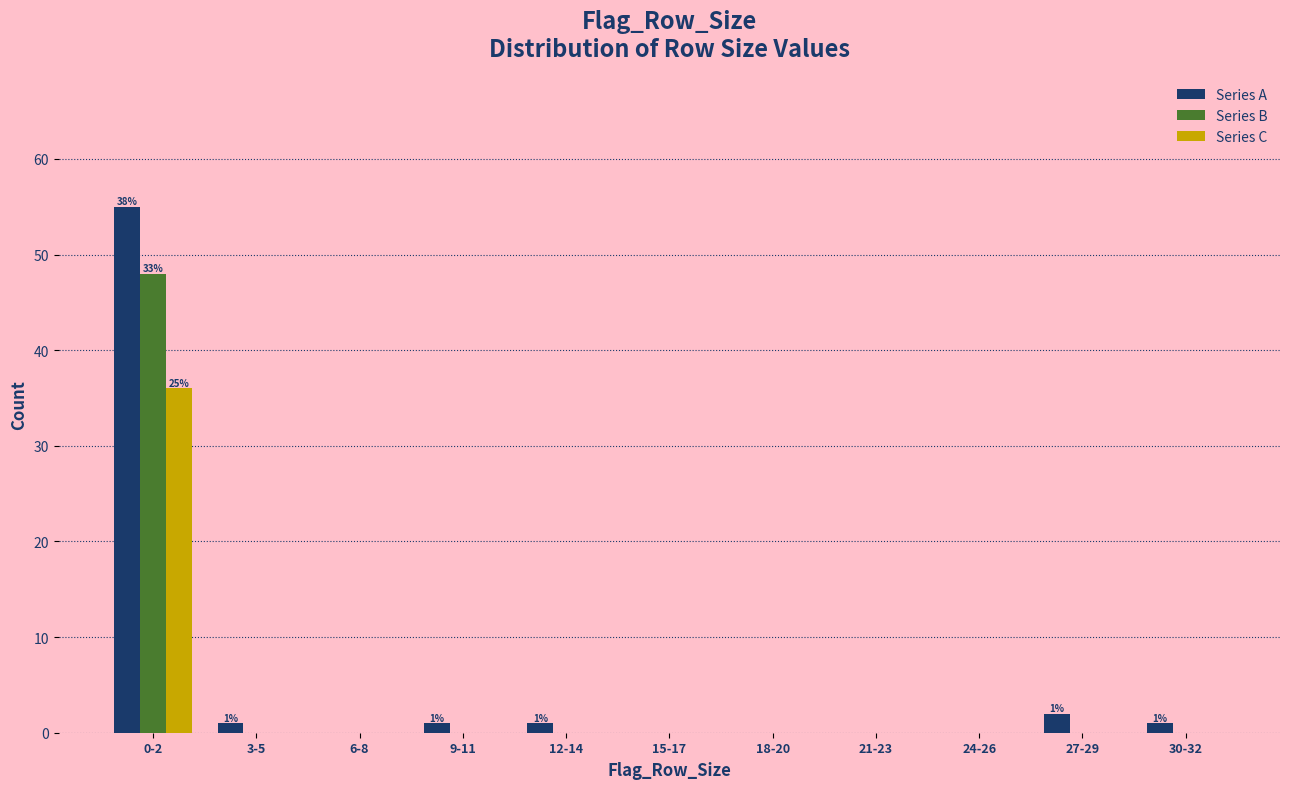

At which category is the sum across all series the highest?

0-2